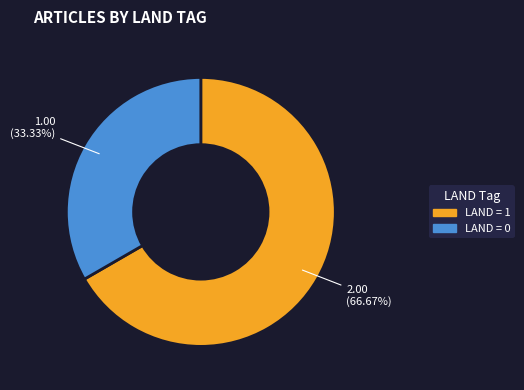

Is there a majority slice in this chart?

Yes